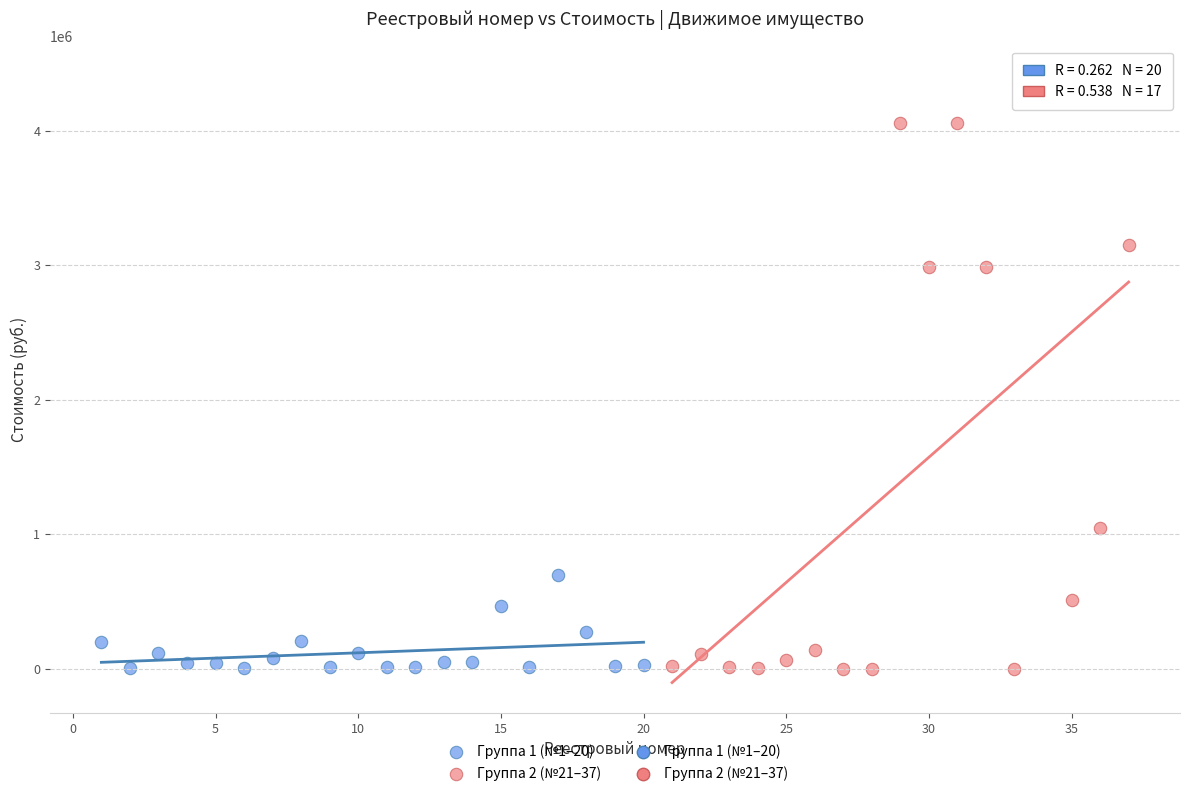

Which series reaches the maximum Y coordinate?

Группа 2 (№21–37)